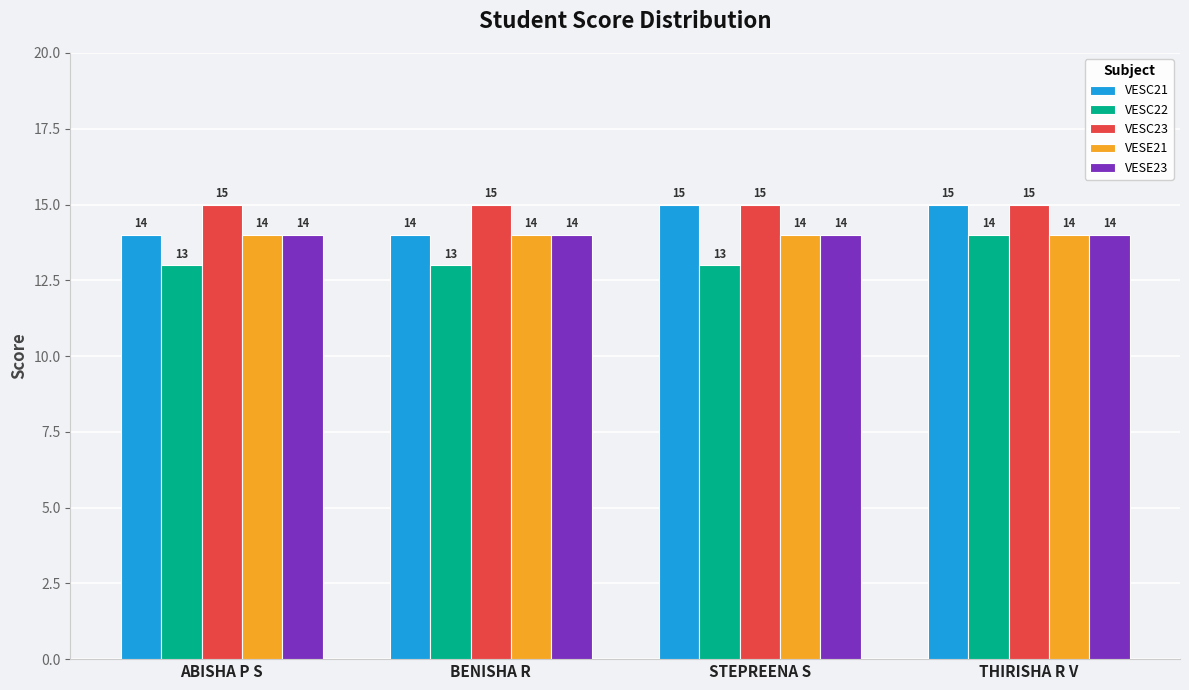

What position from the right is BENISHA R?

3